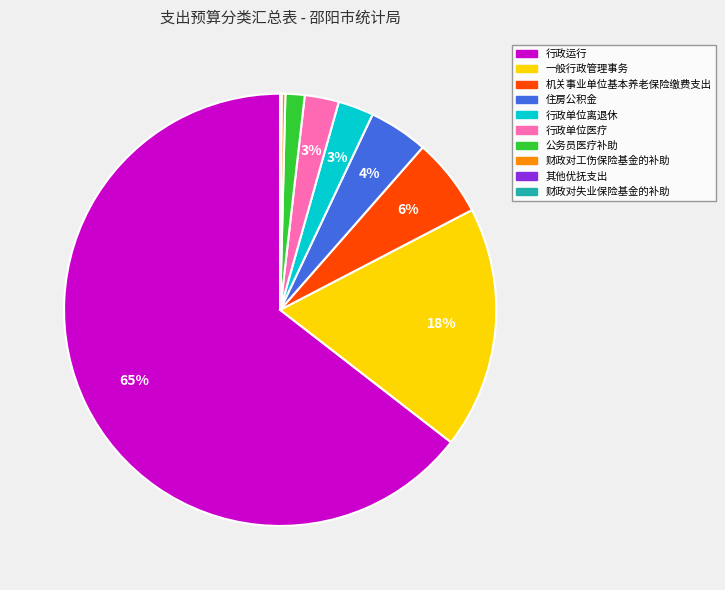

Is the sum of 住房公积金 and 机关事业单位基本养老保险缴费支出 greater than half?

No